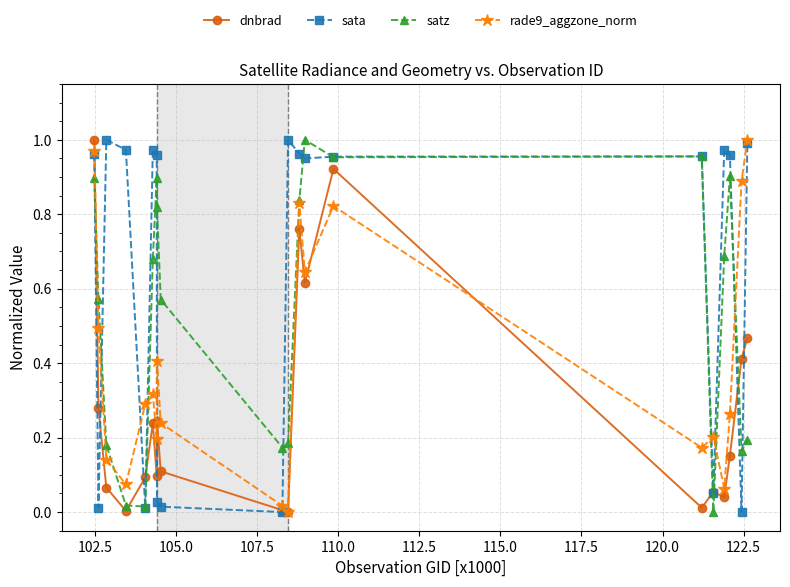

Rank the series by their average value, from highest to lowest.

sata, satz, rade9_aggzone_norm, dnbrad